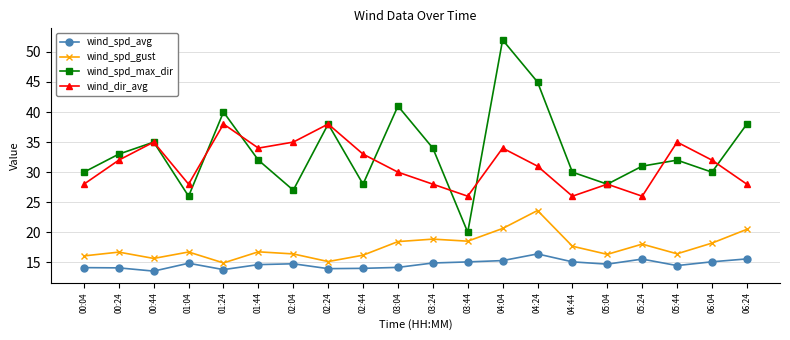

What is the lowest value of the wind_dir_avg series?

26.0